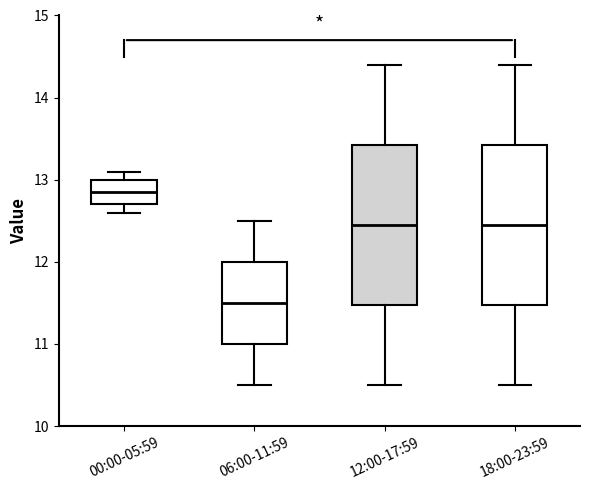

Reading left to right, read every box against the y-axis: the position of its median line, the range the box covers, and the ends of its whiskers. The values are not printed on the chart, so give them approximately, as read against the axis.

00:00-05:59: median 12.9, box 12.7 to 13.0, whiskers 12.6 to 13.1
06:00-11:59: median 11.5, box 11.0 to 12.0, whiskers 10.5 to 12.5
12:00-17:59: median 12.5, box 11.5 to 13.4, whiskers 10.5 to 14.4
18:00-23:59: median 12.5, box 11.5 to 13.4, whiskers 10.5 to 14.4